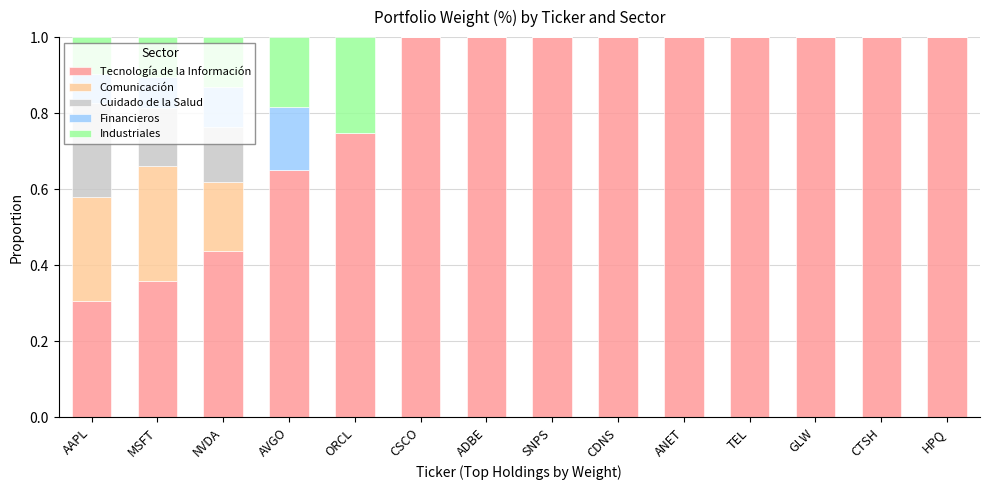

Count the number of data series in this chart.

5